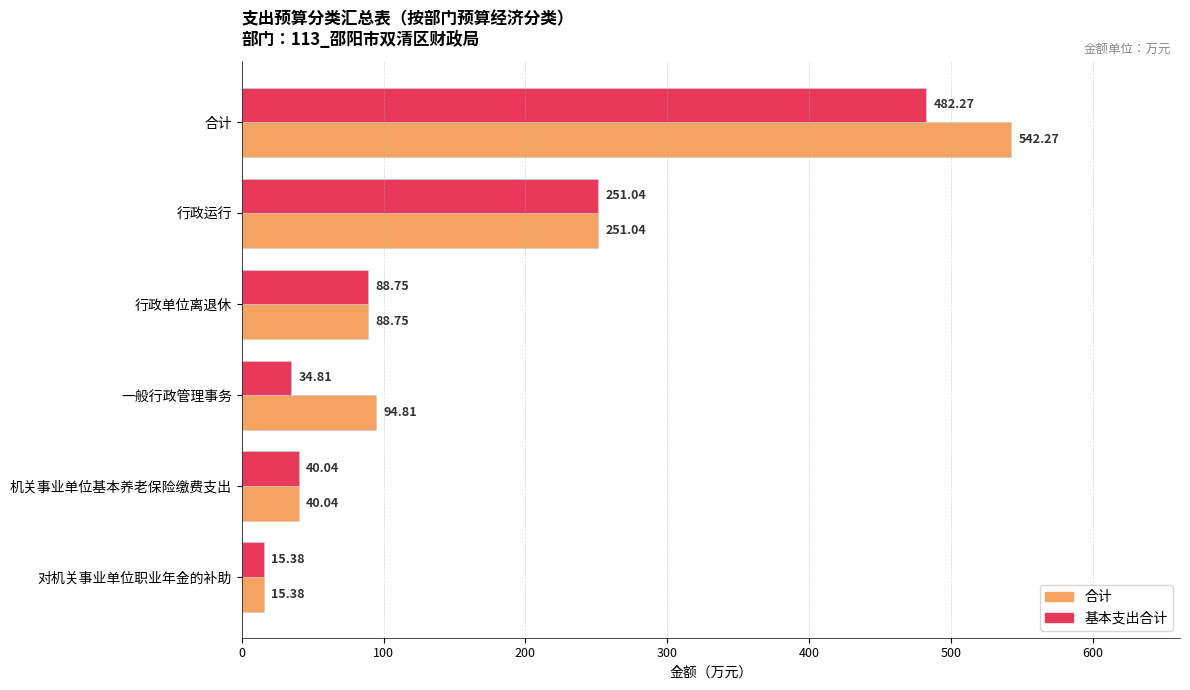

What is the average value of the 合计 series?

172.0